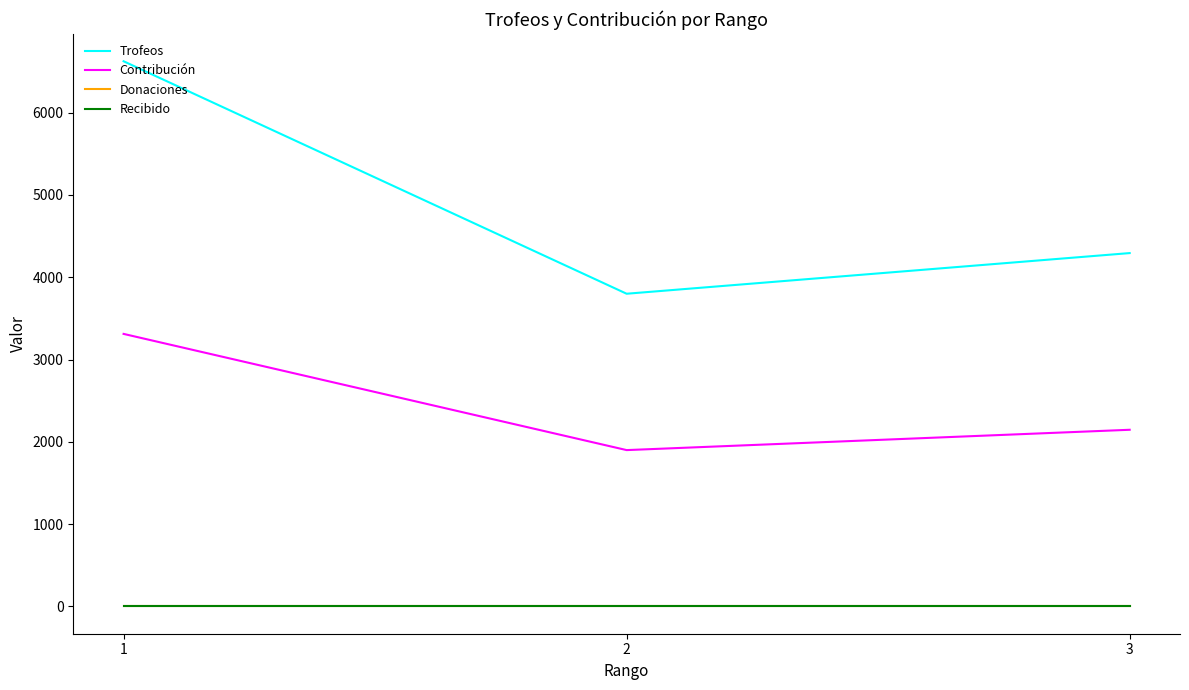

Is this an area chart (filled region under the line)?

No